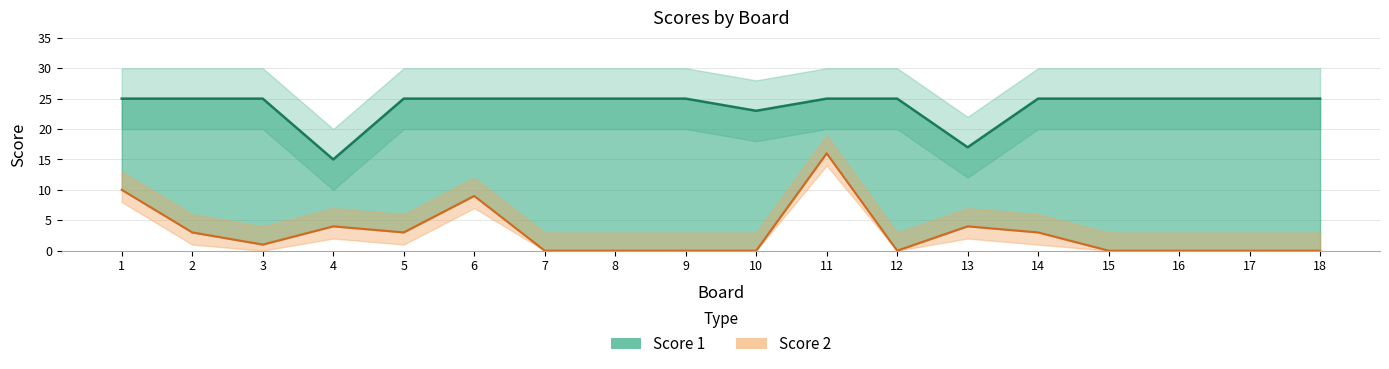

Does the chart have visible grid lines?

Yes